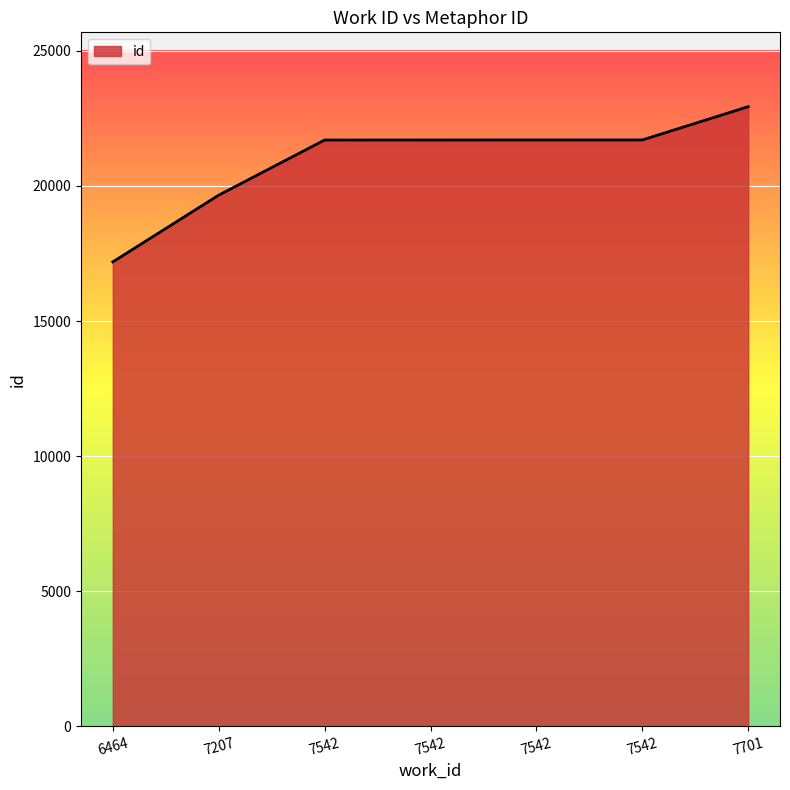

Rank the categories by value from lowest to highest.

6464, 7207, 7542, 7542, 7542, 7542, 7701